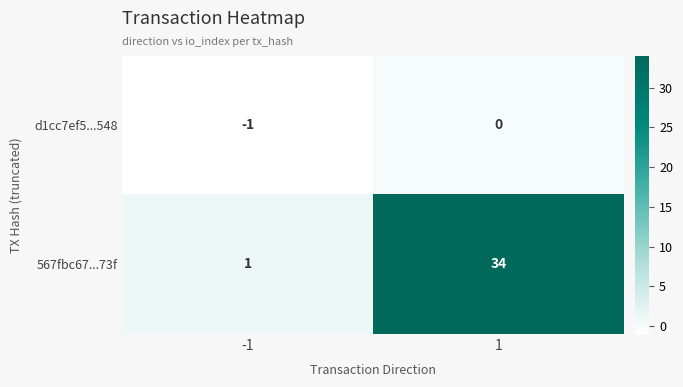

True or false: d1cc7ef5...548 has a value of 1 at 1.

False